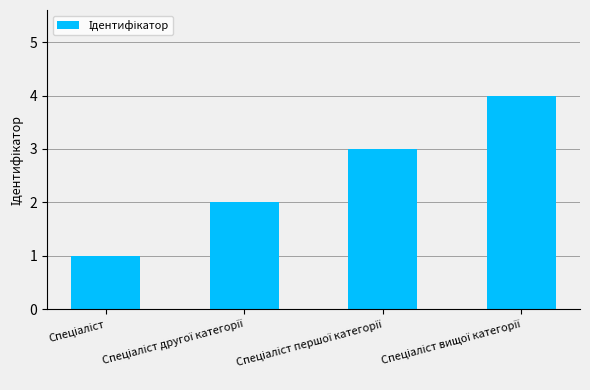

What is the value of the 3rd bar from the left?

3